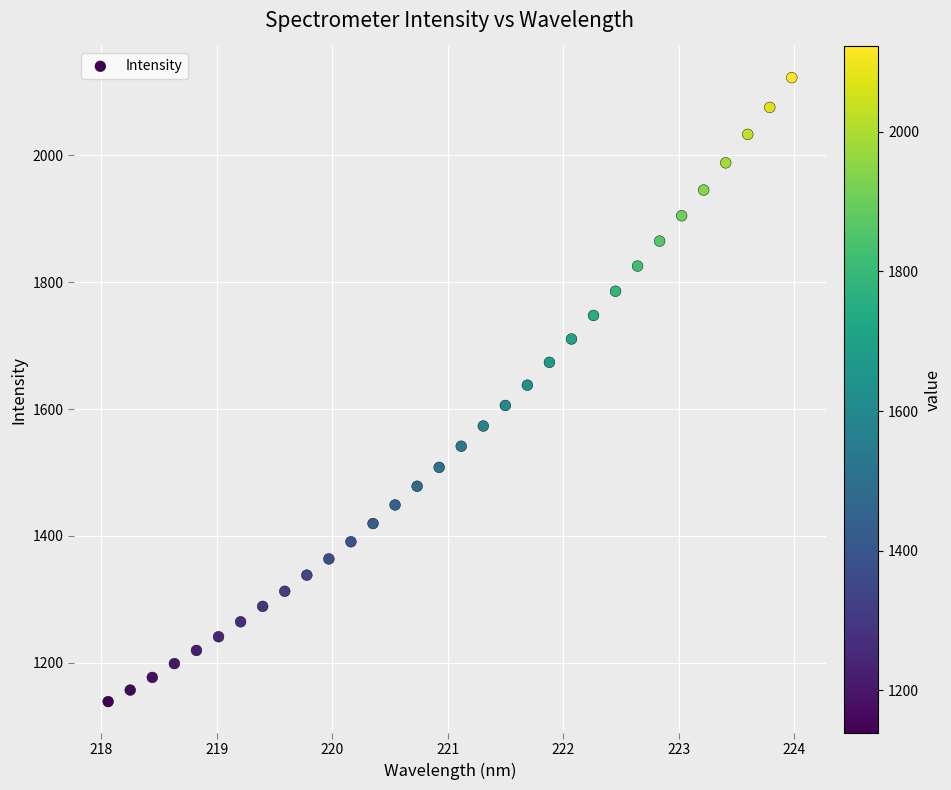

What is the range of Y values (max minus min)?

983.6